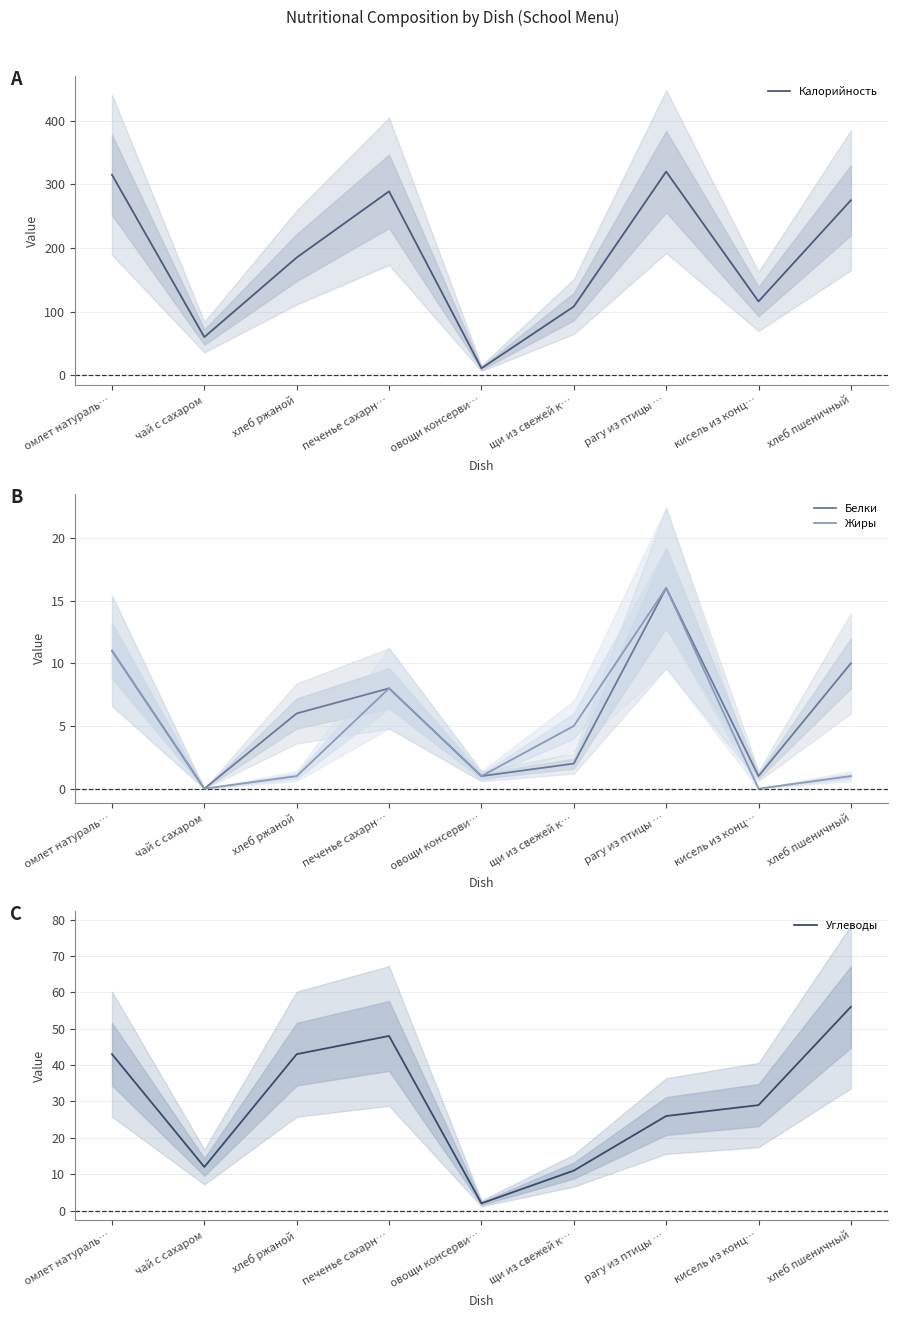

Read the Калорийность value at печенье сахарн….

289